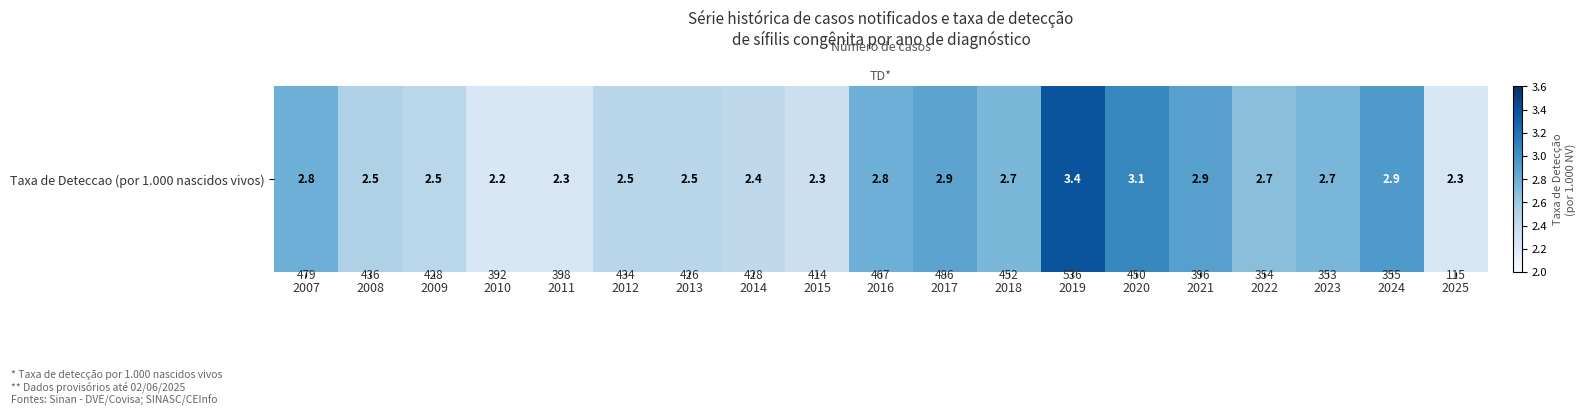

Count the number of data series in this chart.

1